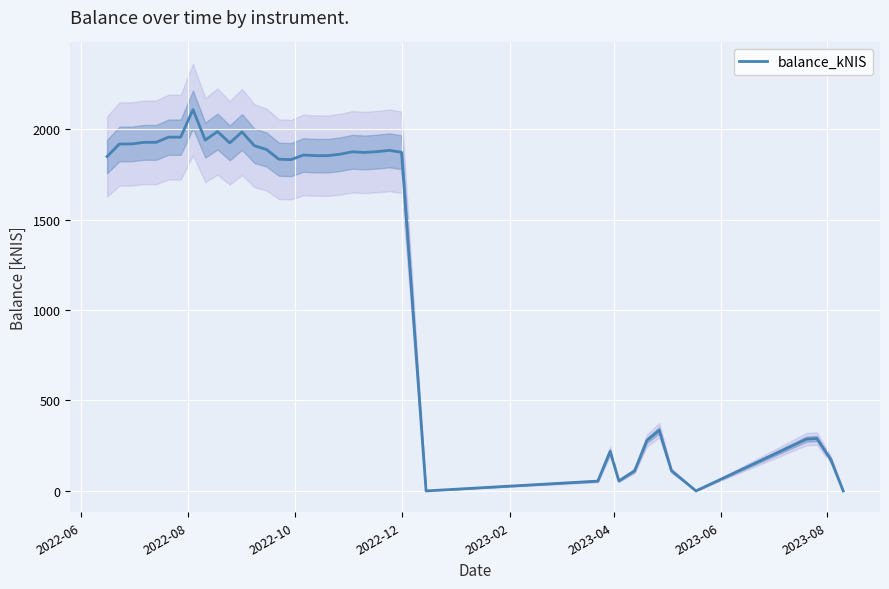

What is the greatest value displayed?

2107.6